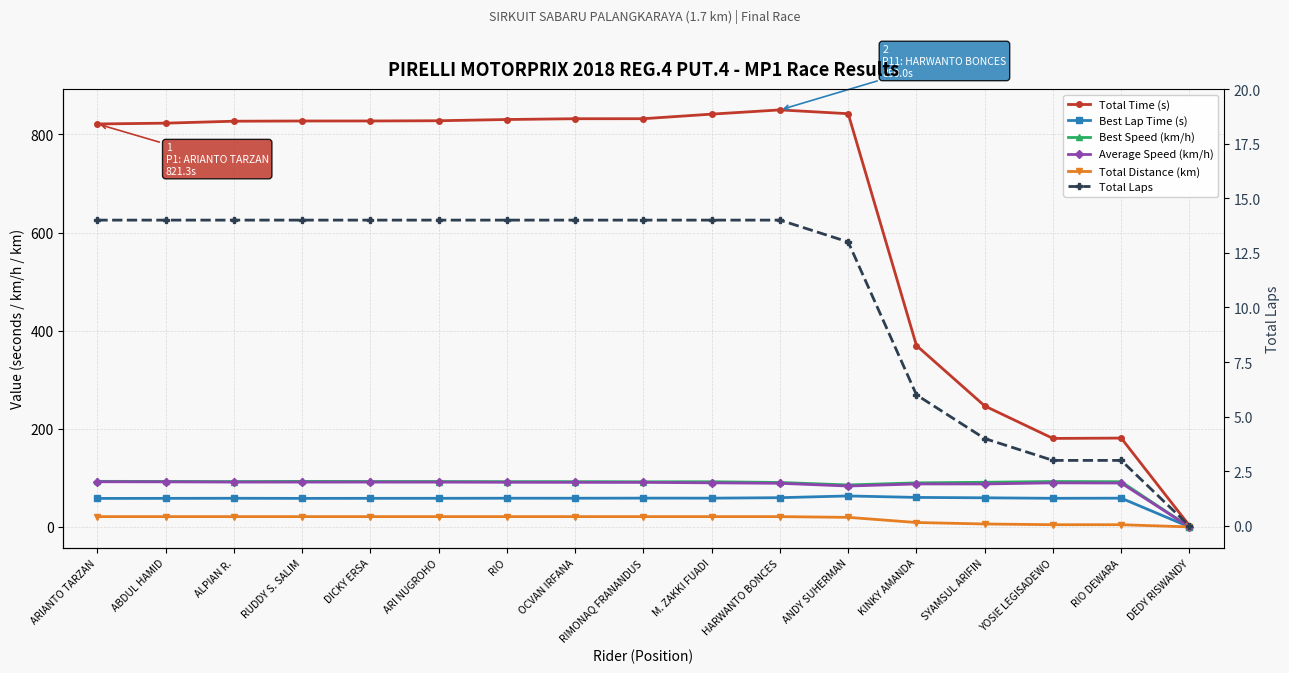

What is the value of the Best Speed (km/h) point at the 11th from the left?

90.6